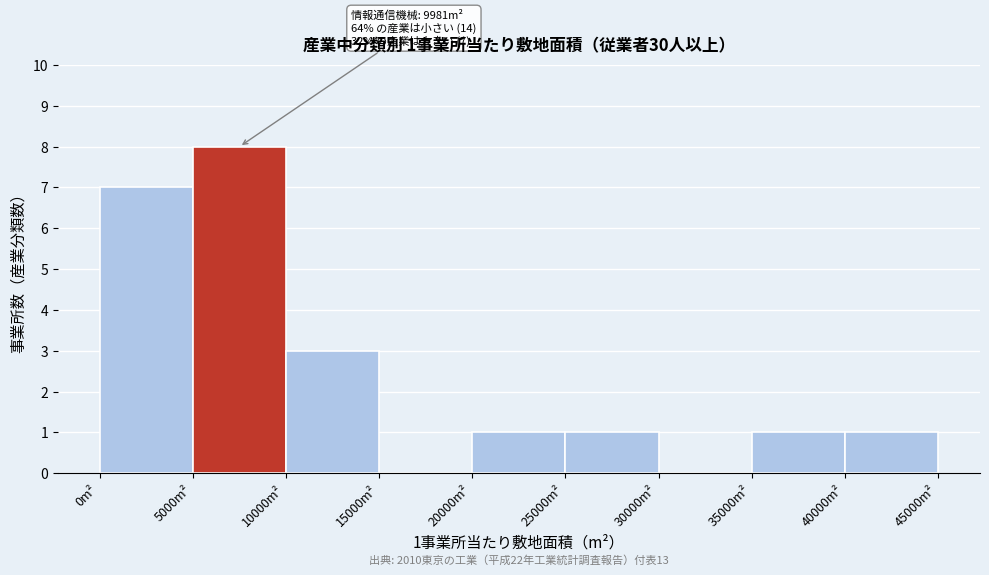

Over which range of the x-axis is the bar tallest?

5000 to 10000